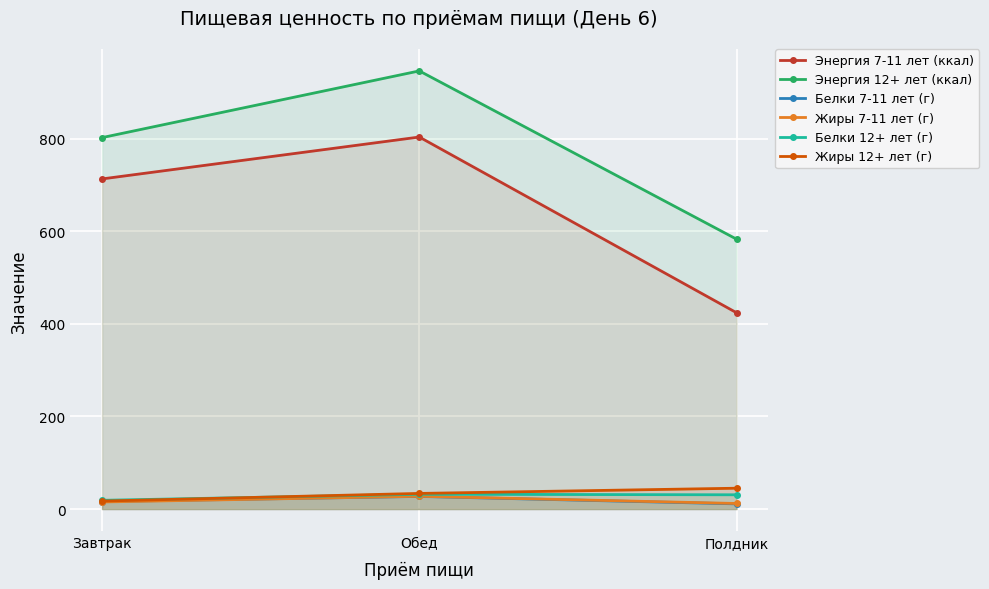

What is the maximum value for Жиры 7-11 лет (г)?

27.6